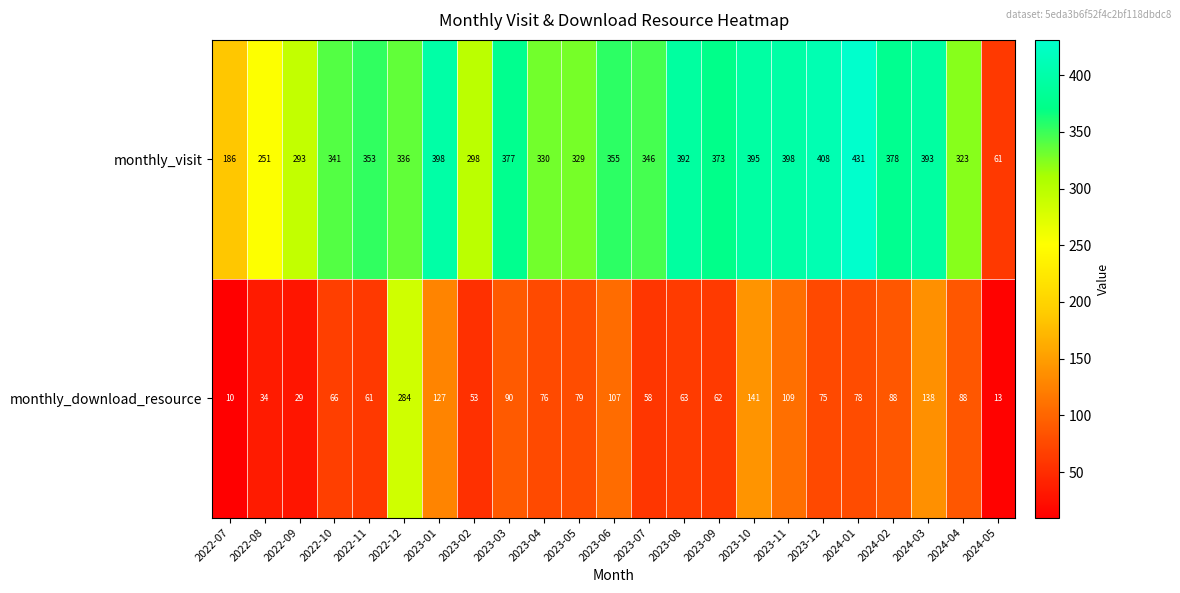

What is the total value across all series at 2023-01?

525